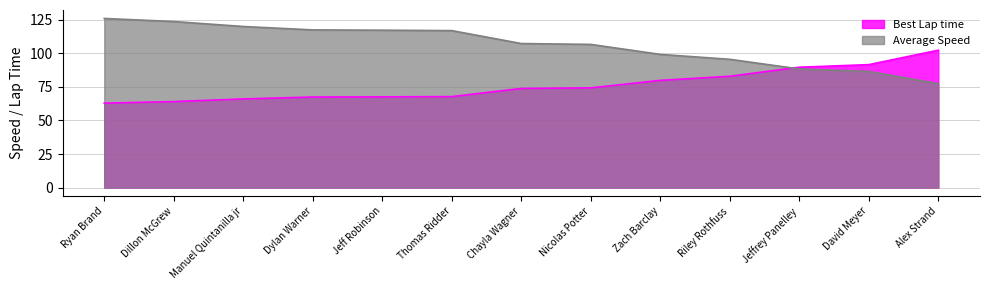

Reading left to right, what are all the values shown in this chart?

Best Lap time: 62.9	64.0	66.0	67.4	67.6	67.7	73.8	74.3	79.8	82.9	89.6	91.6	102.3
Average Speed: 126.0	123.7	120.0	117.4	117.2	116.9	107.3	106.6	99.2	95.5	88.3	86.5	77.4